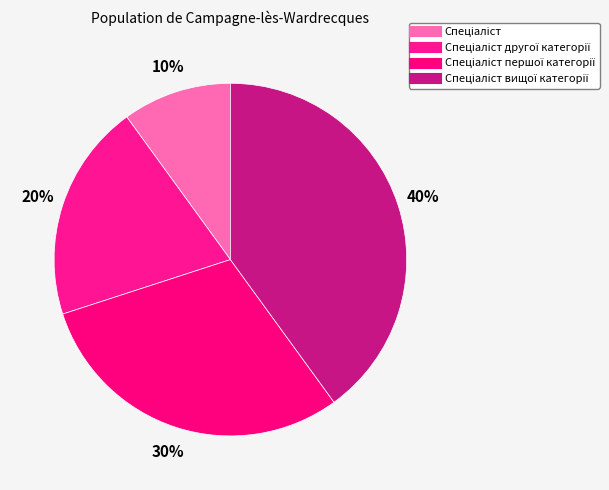

Count the number of slices in the pie.

4